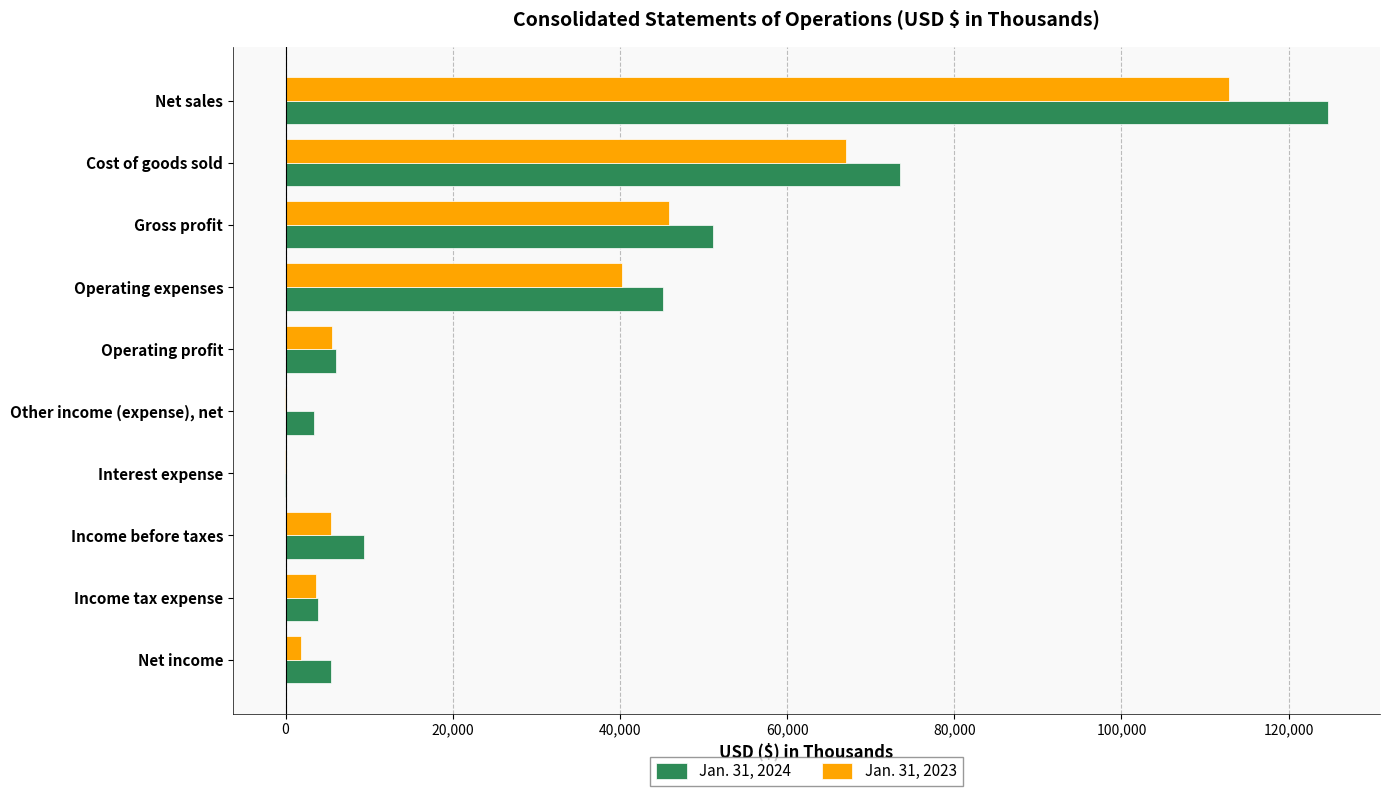

The Jan. 31, 2023 series shows 58725 at Operating expenses. True or false?

False